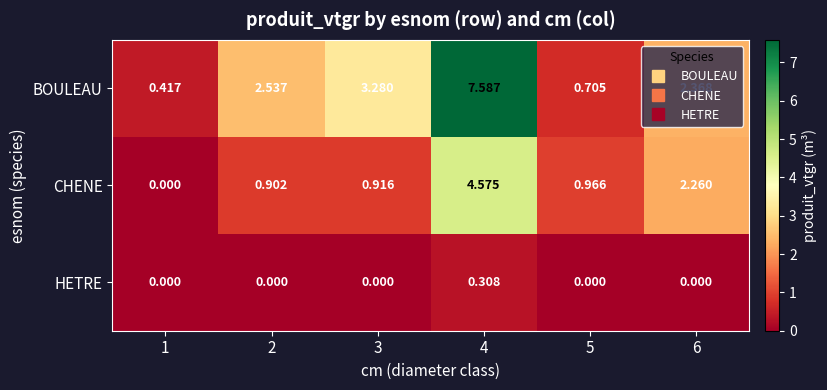

Which series has the largest total across all categories?

BOULEAU